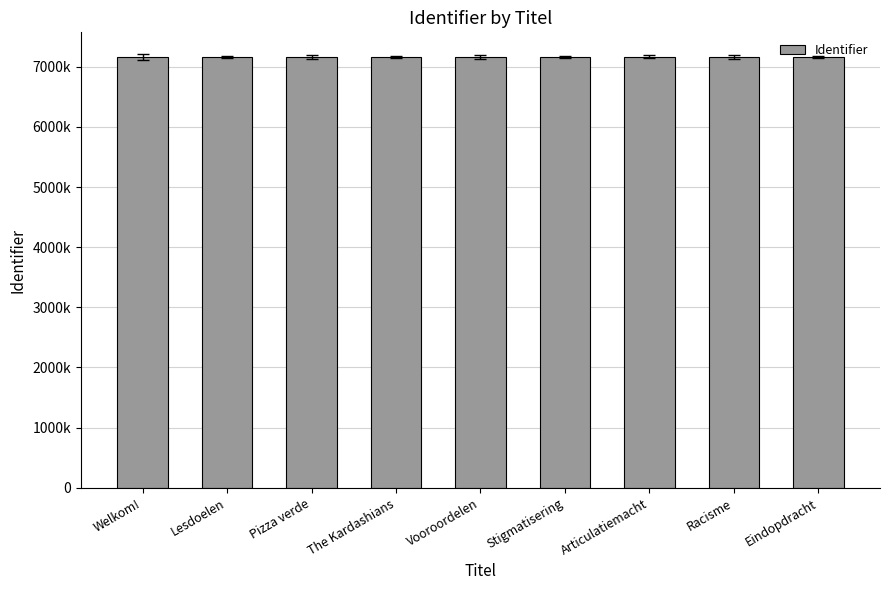

Is it true that the value at Vooroordelen is 7162288?

True